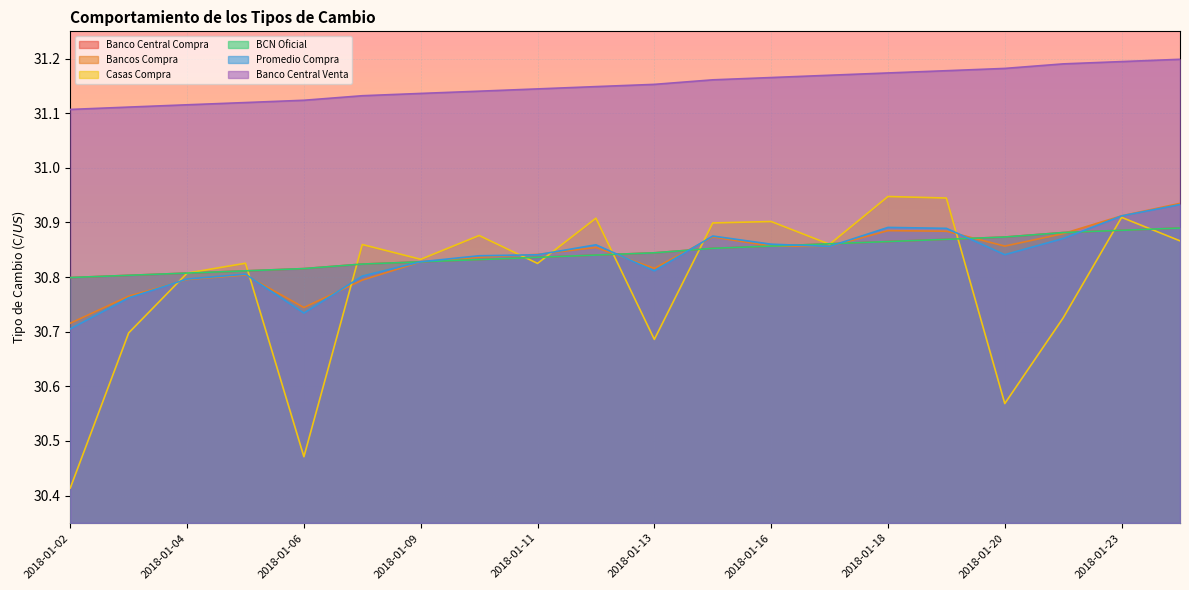

At 2018-01-04, list the series in order from smallest to largest.

Bancos Compra, Promedio Compra, Casas Compra, Banco Central Compra, BCN Oficial, Banco Central Venta